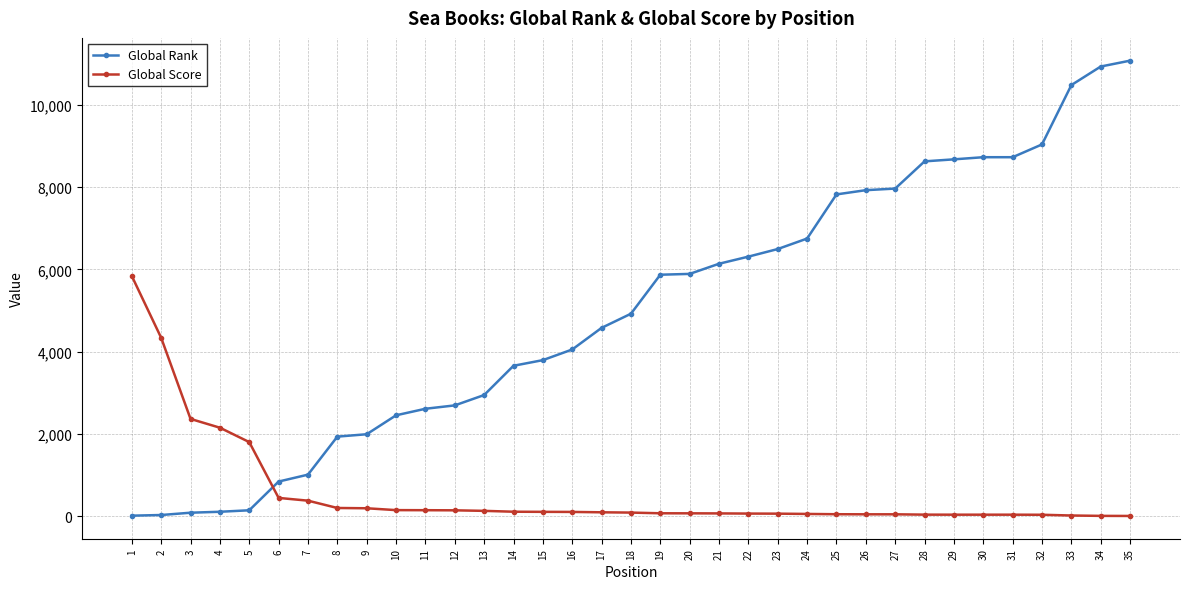

Which series has the largest total across all categories?

Global Rank